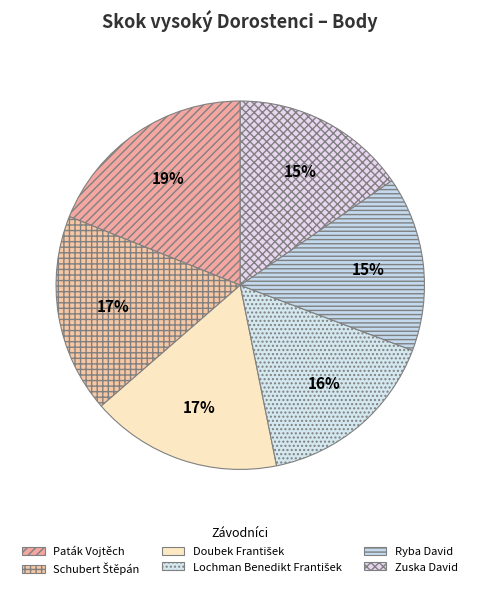

To the nearest percent, what is the difference between the Doubek František and Paták Vojtěch slice percentages?

2%